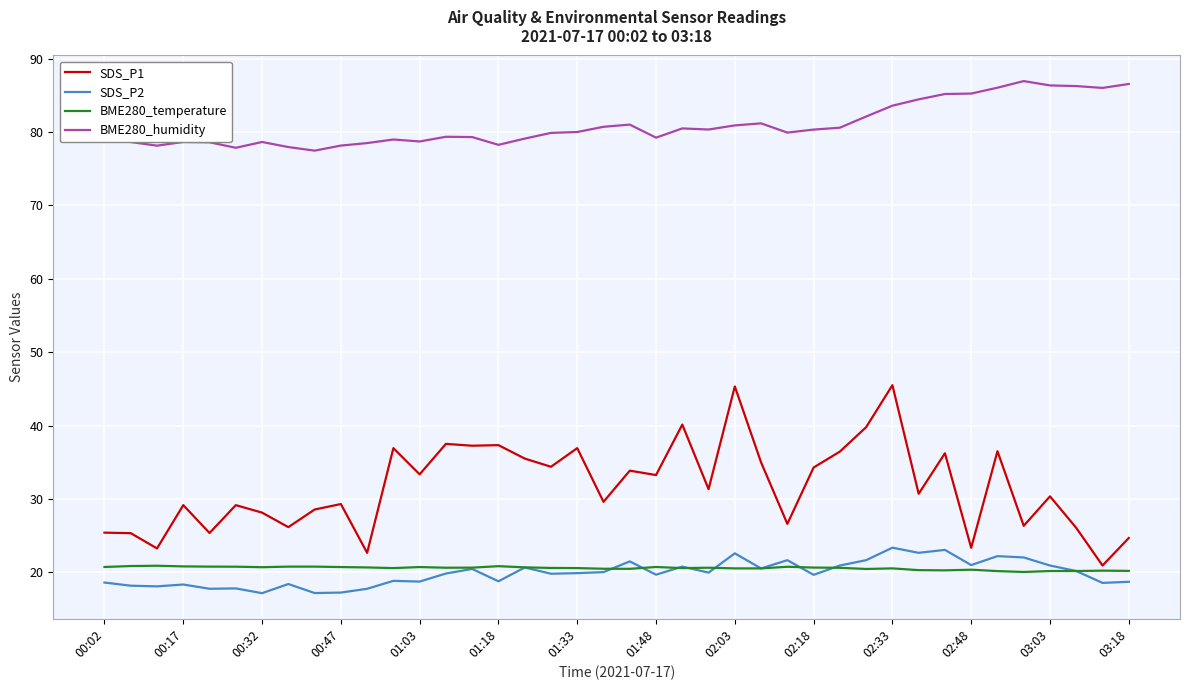

True or false: BME280_humidity and SDS_P2 intersect in this chart.

False